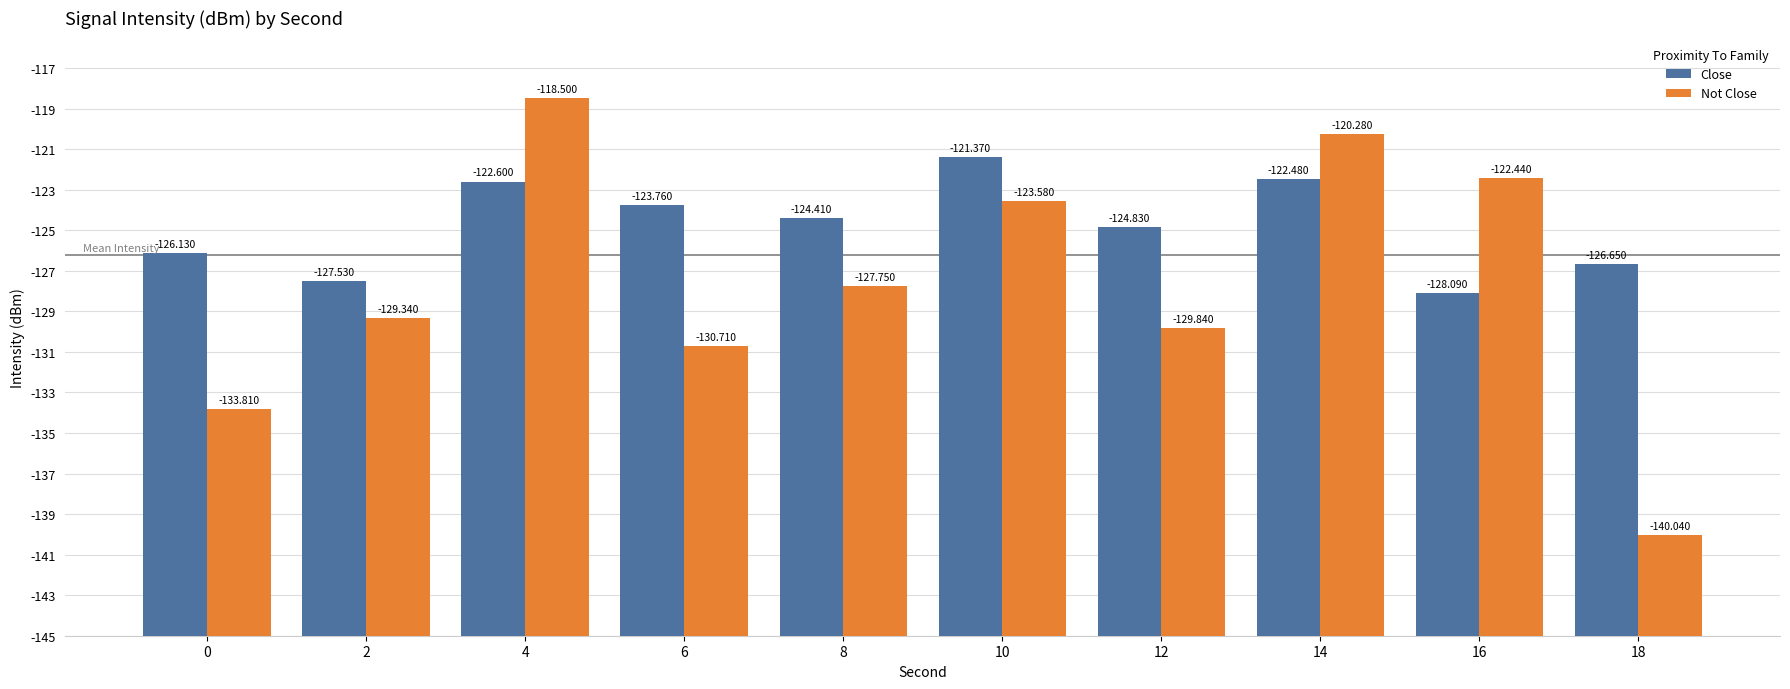

What are all the series names shown in the legend?

Close, Not Close